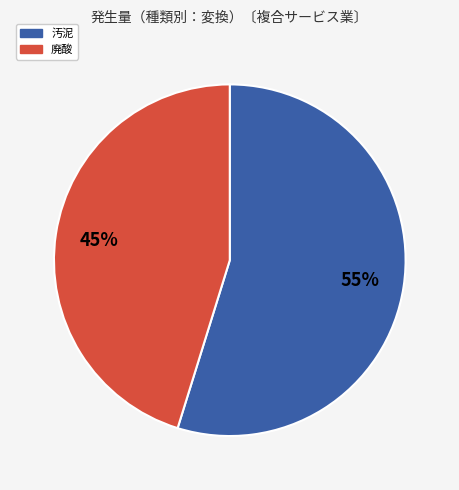

To the nearest percent, what is the difference between the largest and smallest slice percentages?

10%